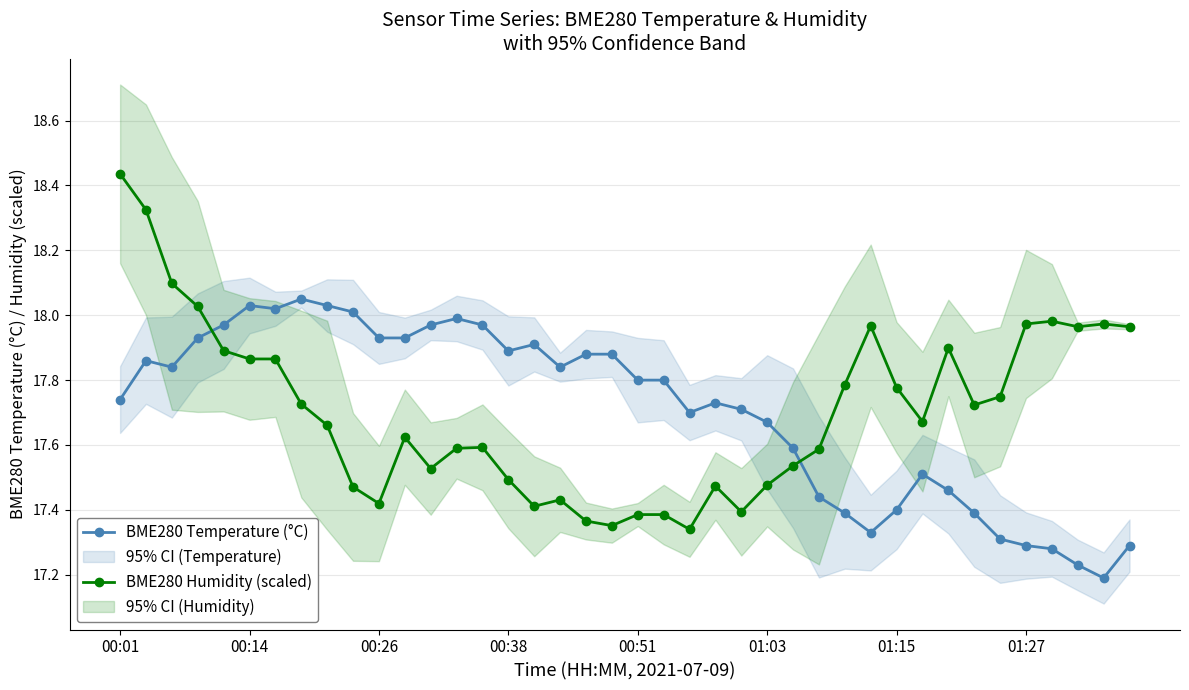

Which category has the lowest value in the BME280 Humidity (scaled) series?

22